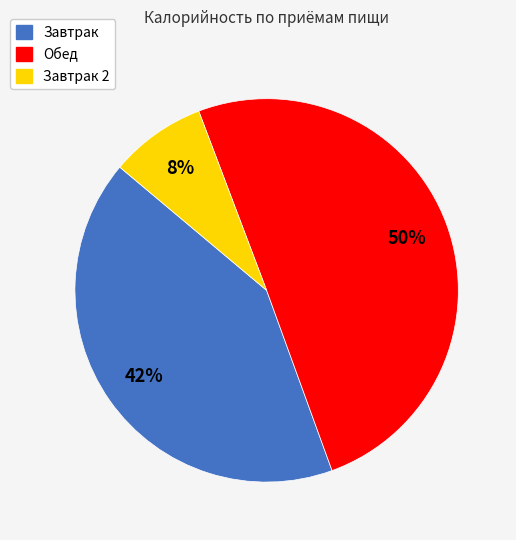

Count the number of slices in the pie.

3